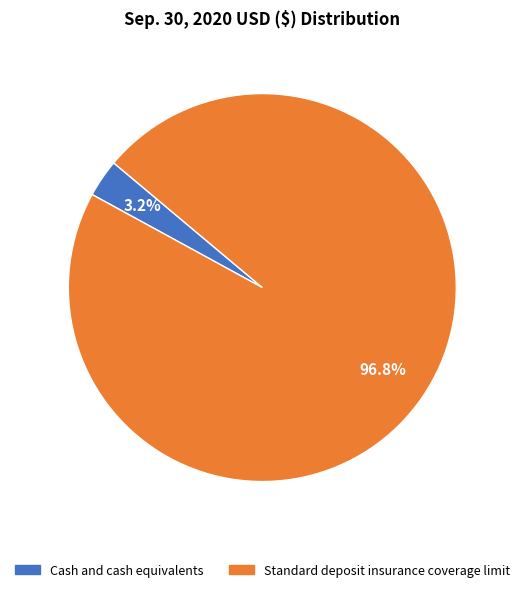

Is Standard deposit insurance coverage limit the majority of the pie?

Yes